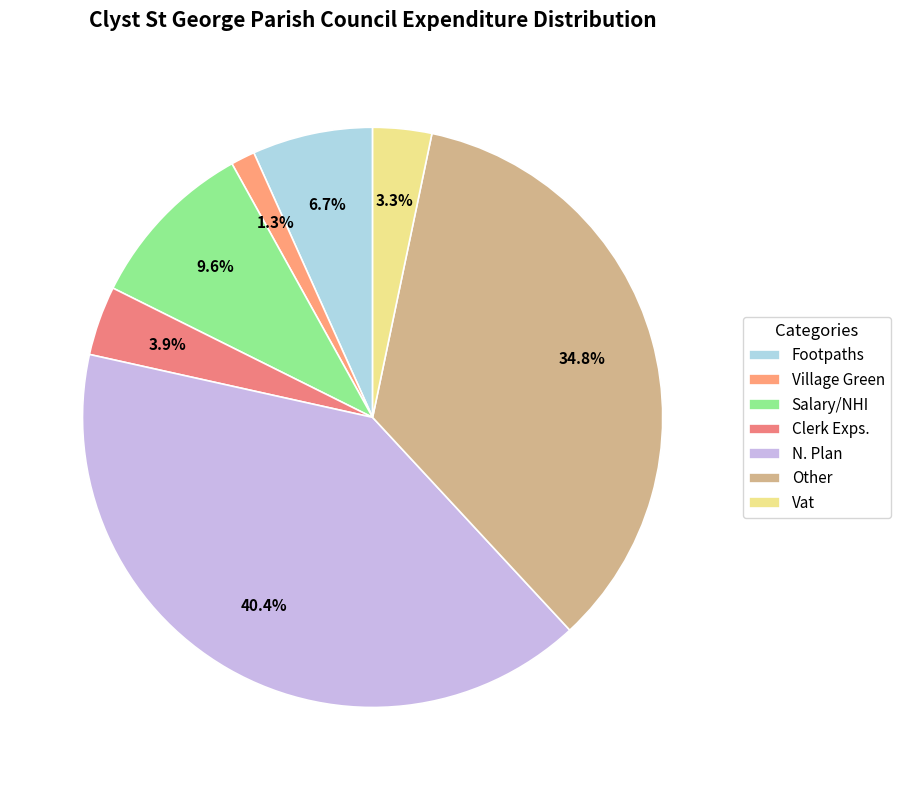

Which has a higher value, Salary/NHI or Village Green?

Salary/NHI